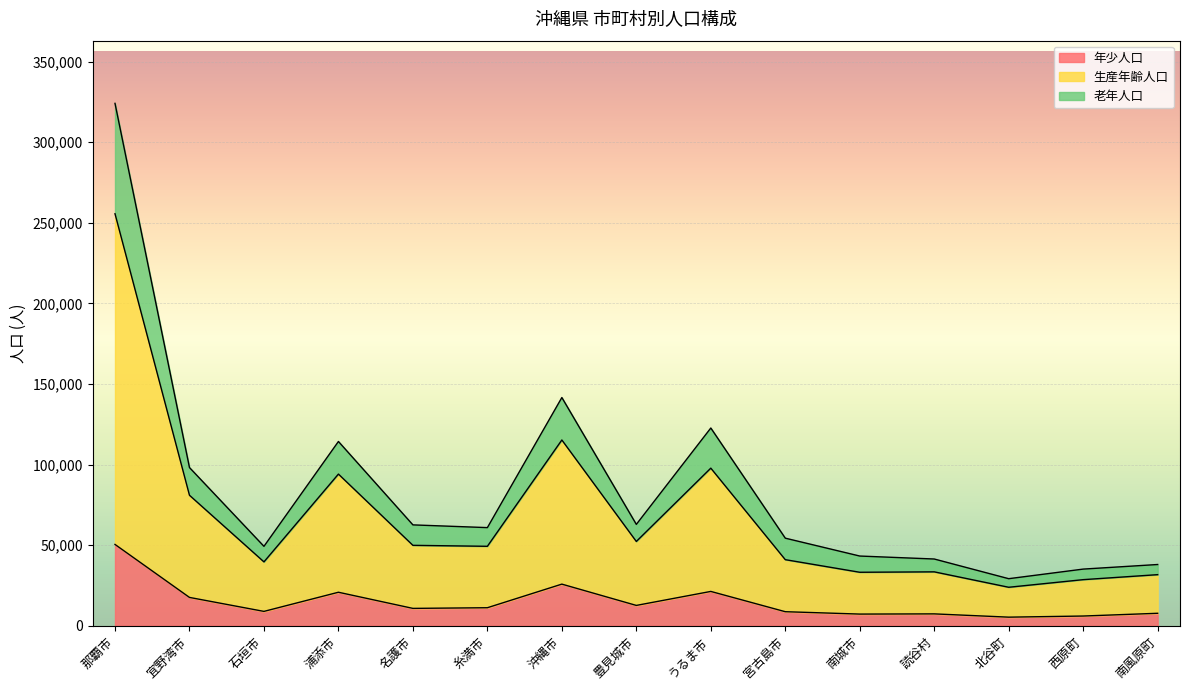

At which category is the sum across all series the highest?

那覇市